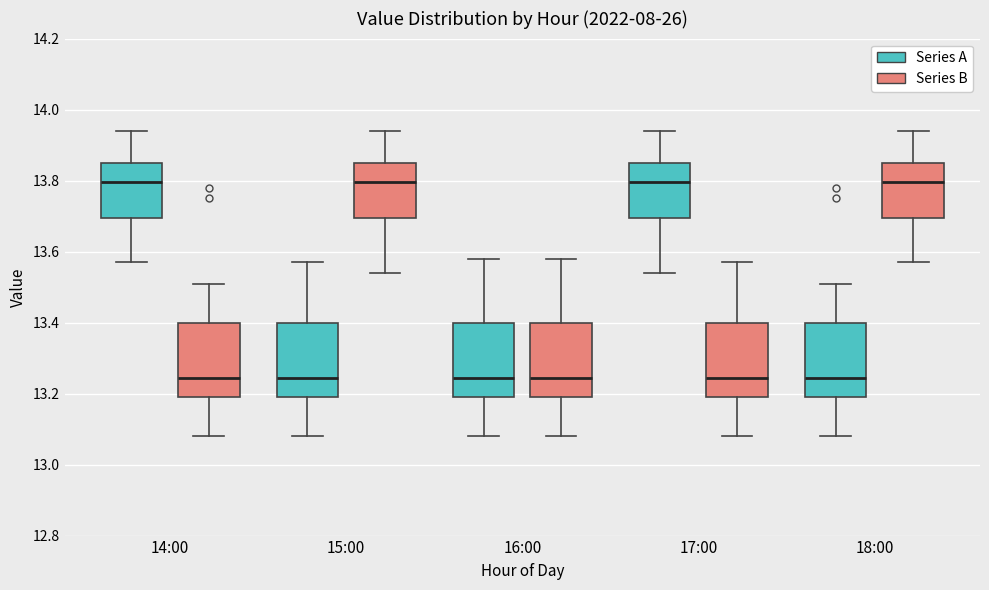

Reading left to right, read every box against the y-axis: the position of its median line, the range the box covers, and the ends of its whiskers. The values are not printed on the chart, so give them approximately, as read against the axis.

14:00 (Series A): median 13.80, box 13.70 to 13.86, whiskers 13.58 to 13.94
14:00 (Series B): median 13.24, box 13.20 to 13.40, whiskers 13.08 to 13.52
15:00 (Series A): median 13.24, box 13.20 to 13.40, whiskers 13.08 to 13.58
15:00 (Series B): median 13.80, box 13.70 to 13.86, whiskers 13.54 to 13.94
16:00 (Series A): median 13.24, box 13.20 to 13.40, whiskers 13.08 to 13.58
16:00 (Series B): median 13.24, box 13.20 to 13.40, whiskers 13.08 to 13.58
17:00 (Series A): median 13.80, box 13.70 to 13.86, whiskers 13.54 to 13.94
17:00 (Series B): median 13.24, box 13.20 to 13.40, whiskers 13.08 to 13.58
18:00 (Series A): median 13.24, box 13.20 to 13.40, whiskers 13.08 to 13.52
18:00 (Series B): median 13.80, box 13.70 to 13.86, whiskers 13.58 to 13.94